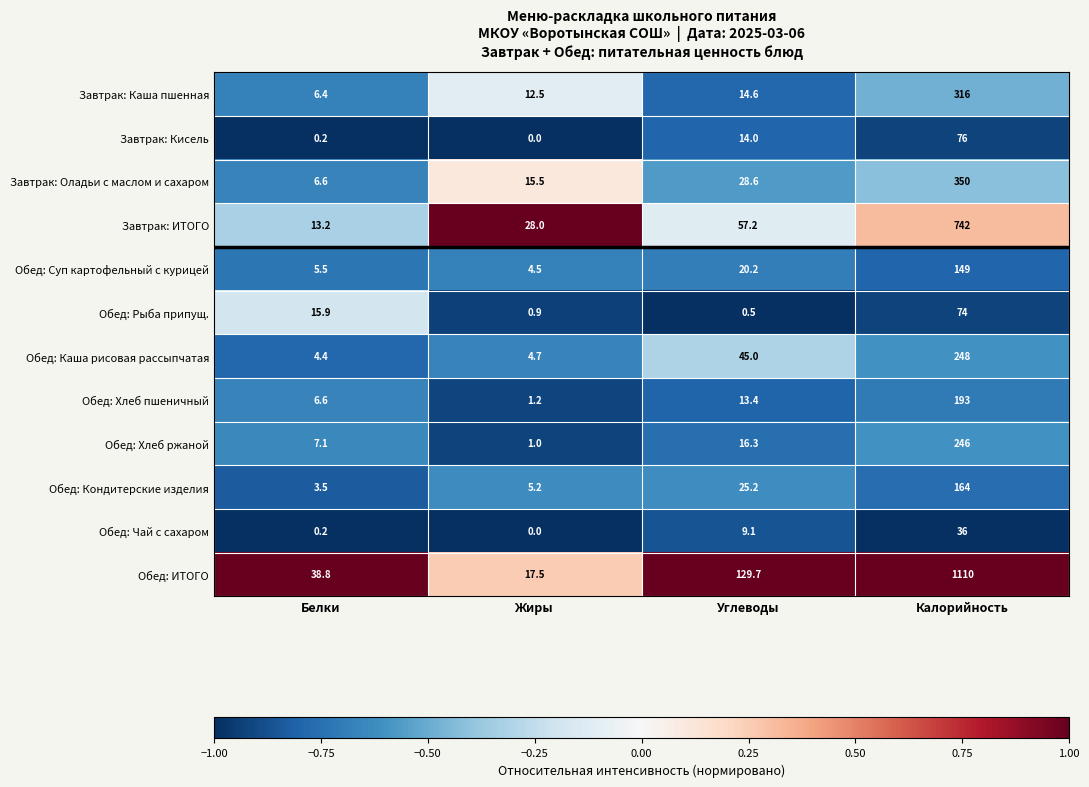

At which category is the sum across all series the highest?

Калорийность